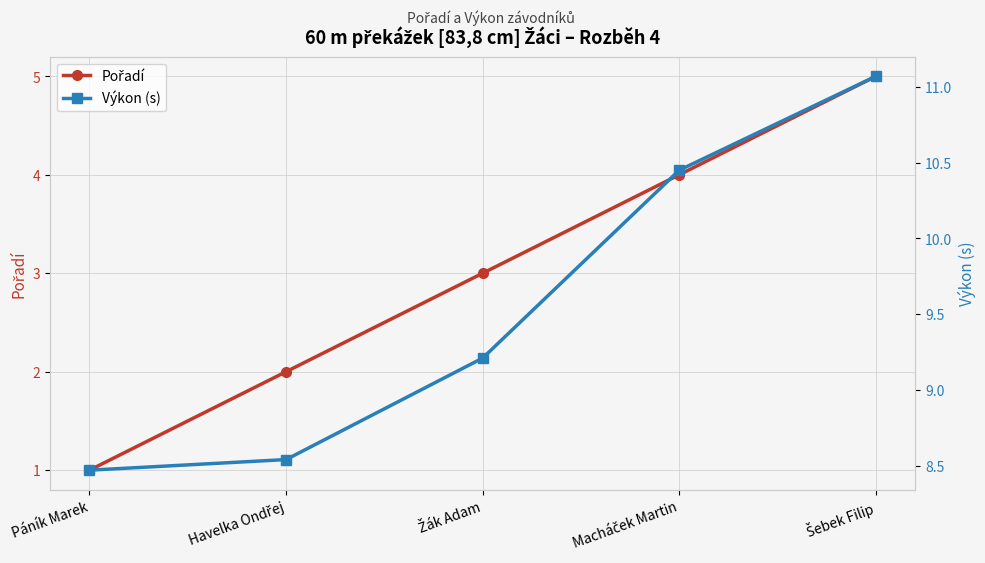

Which series has the largest total across all categories?

Výkon (s)